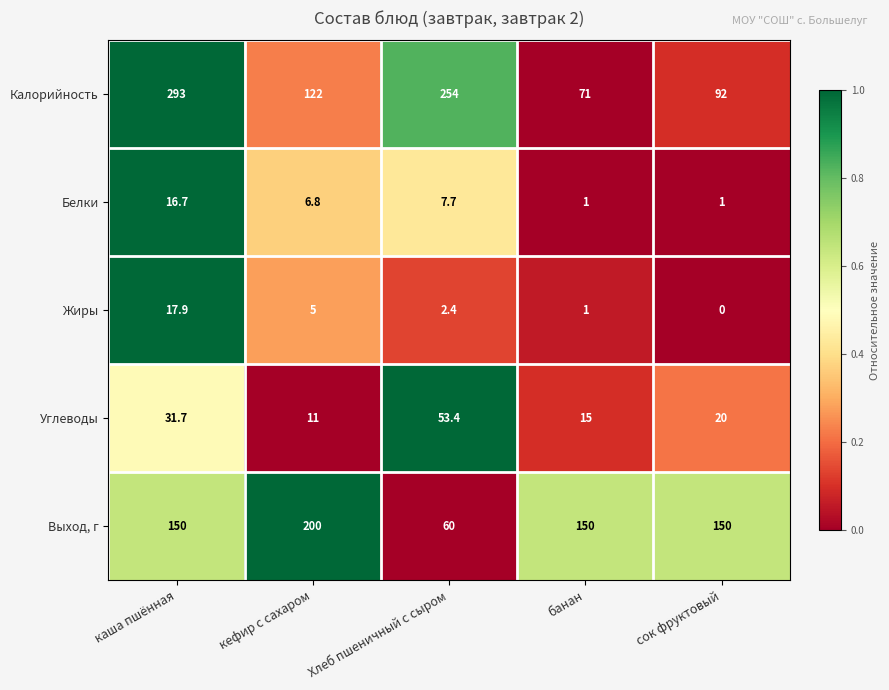

Which series has the largest range (max minus min)?

Калорийность